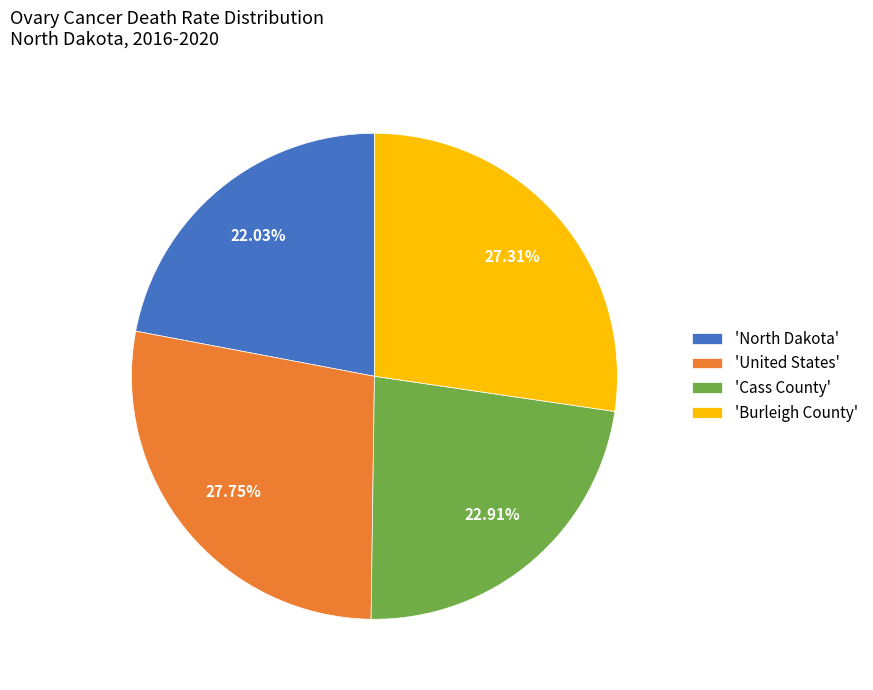

Do 'United States' and 'Cass County' together represent more than half of the pie?

Yes